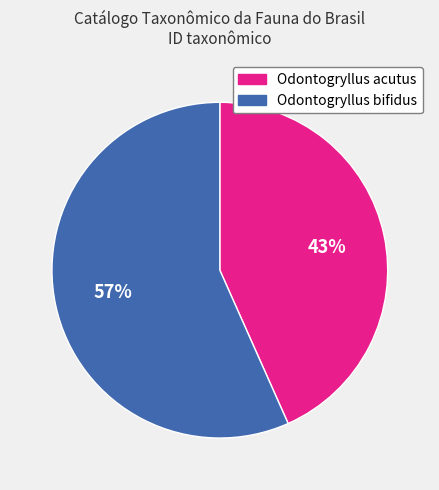

What is the majority slice?

Odontogryllus bifidus